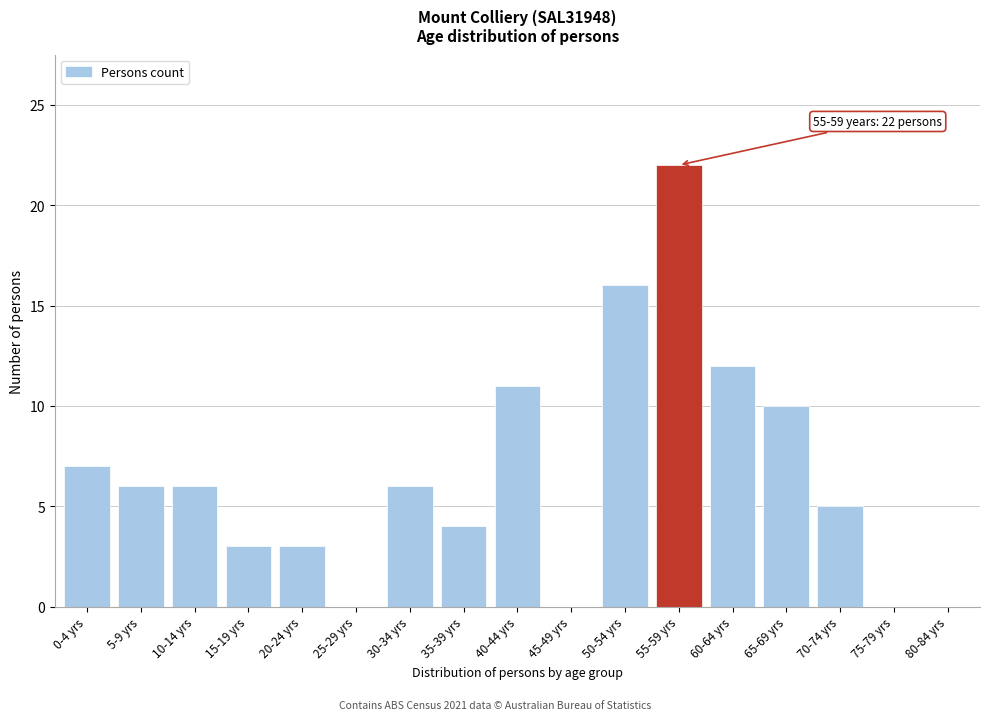

Reading left to right, transcribe all the data shown in this chart.

0-4 yrs=7	5-9 yrs=6	10-14 yrs=6	15-19 yrs=3	20-24 yrs=3	25-29 yrs=0	30-34 yrs=6	35-39 yrs=4	40-44 yrs=11	45-49 yrs=0	50-54 yrs=16	55-59 yrs=22	60-64 yrs=12	65-69 yrs=10	70-74 yrs=5	75-79 yrs=0	80-84 yrs=0